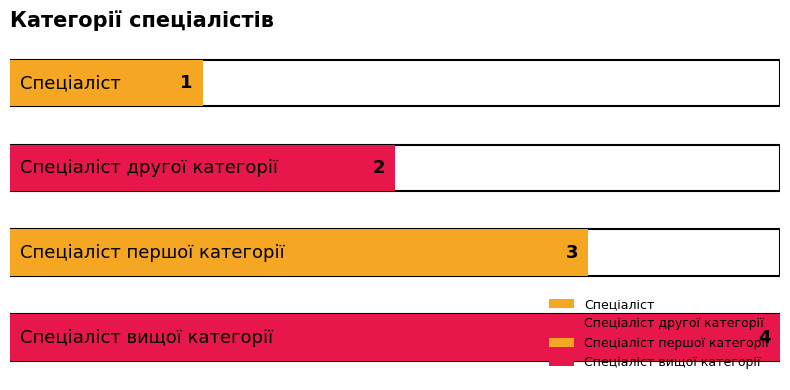

What is the label of the 1st bar from the left?

Спеціаліст